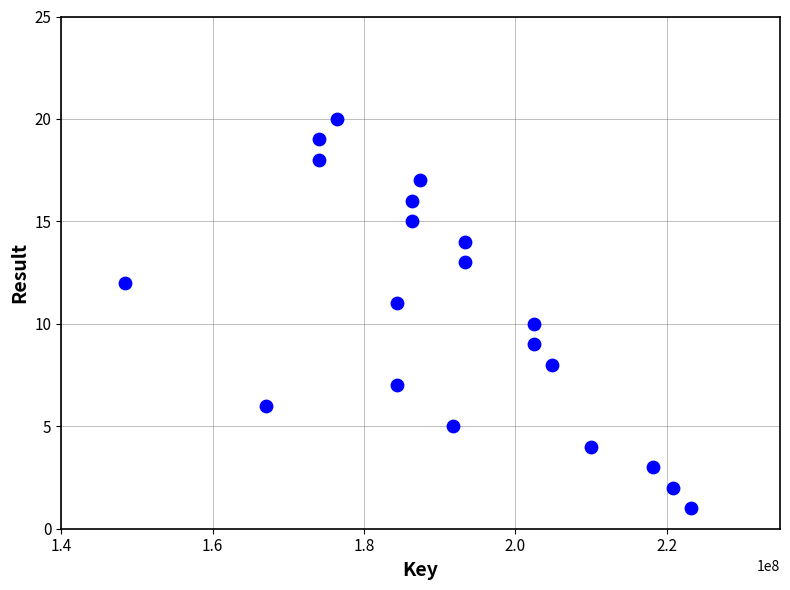

What is the range of Y values (max minus min)?

19